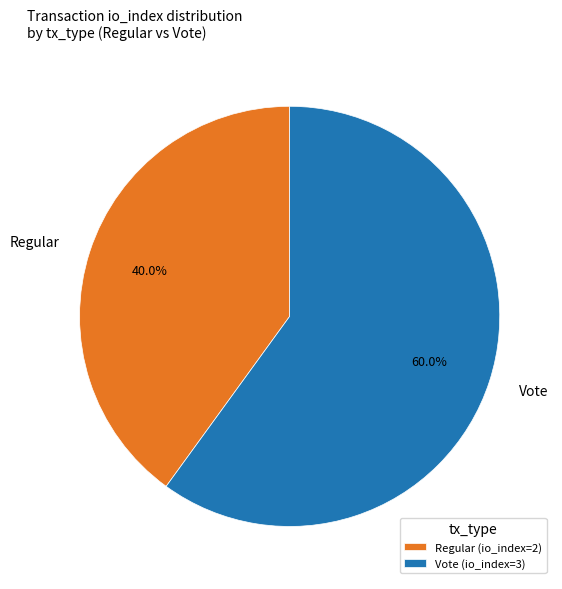

Which has a higher value, Vote or Regular?

Vote